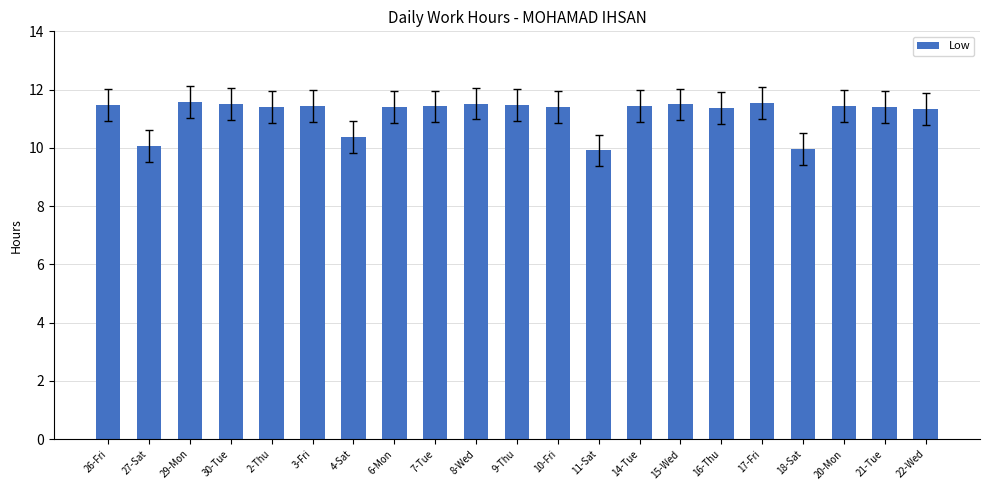

The chart shows a value of 10.4 at 4-Sat. True or false?

True